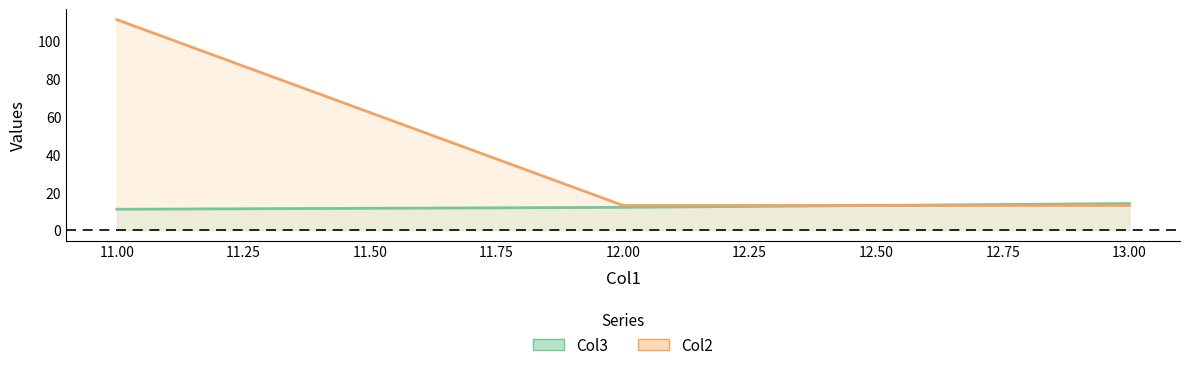

List the labels in order of Col2 value, smallest first.

12, 13, 11